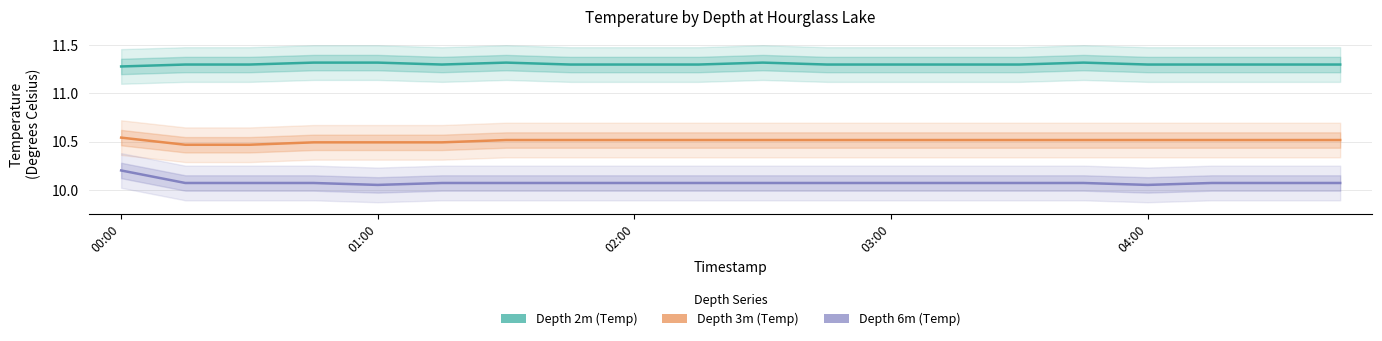

At 10, list the series in order from smallest to largest.

Depth 6m (Temp), Depth 3m (Temp), Depth 2m (Temp)